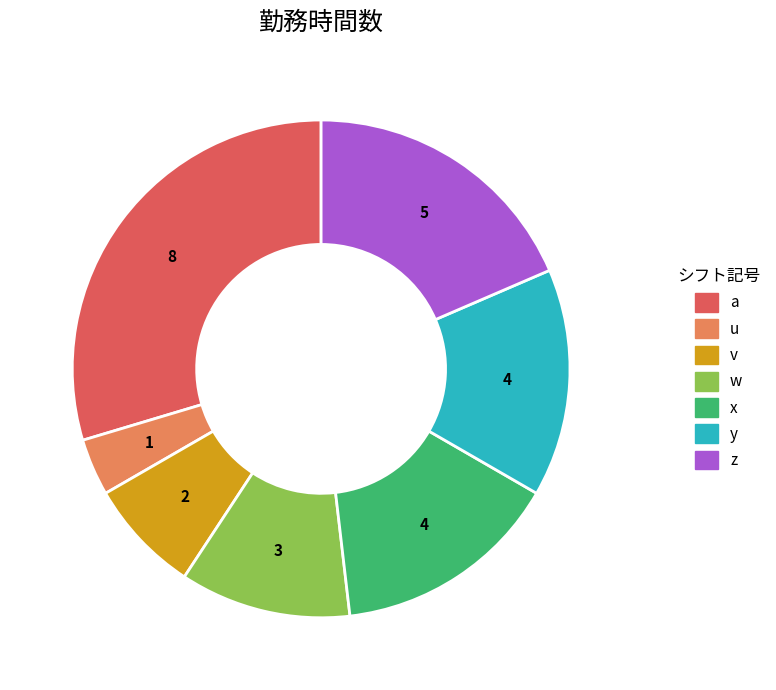

Which has a higher value, v or x?

x